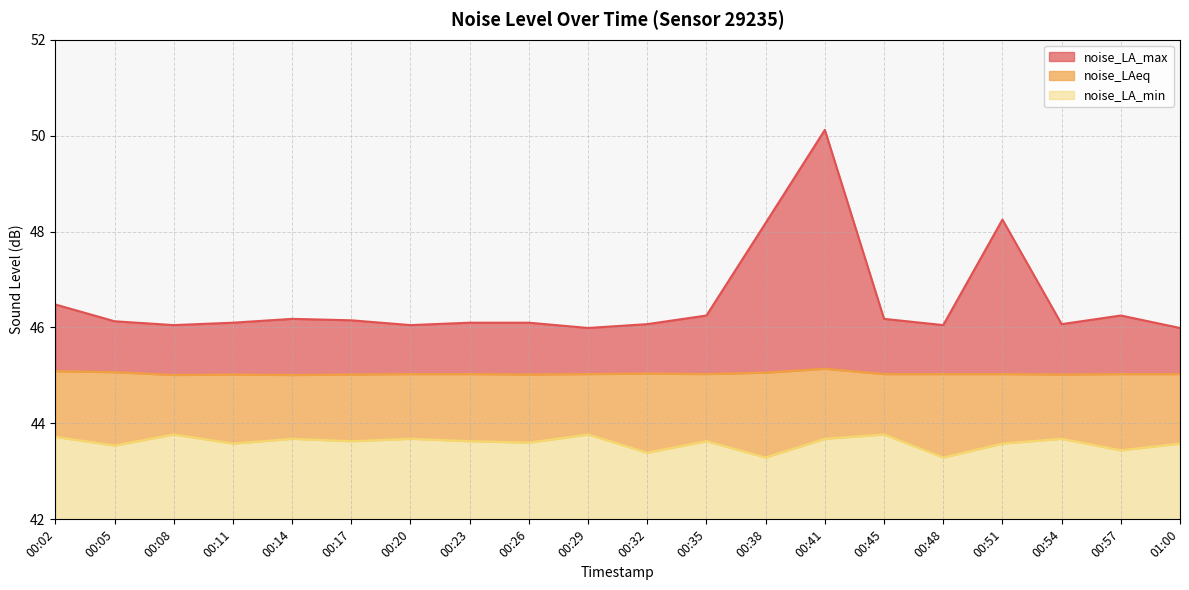

Reading left to right, list all the values displayed in this chart.

noise_LA_max: 46.5	46.1	46.0	46.1	46.2	46.1	46.0	46.1	46.1	46.0	46.1	46.2	48.2	50.1	46.2	46.0	48.2	46.1	46.2	46.0
noise_LAeq: 45.1	45.1	45.0	45.0	45.0	45.0	45.0	45.0	45.0	45.0	45.0	45.0	45.1	45.1	45.0	45.0	45.0	45.0	45.0	45.0
noise_LA_min: 43.7	43.5	43.8	43.6	43.7	43.6	43.7	43.6	43.6	43.8	43.4	43.6	43.3	43.7	43.8	43.3	43.6	43.7	43.4	43.6